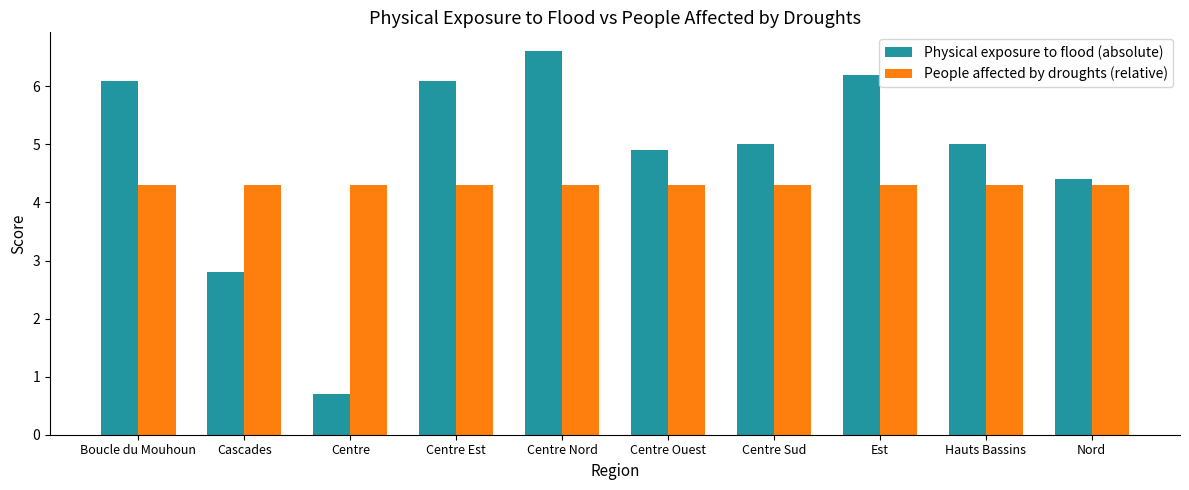

List the series in order of their peak value, lowest first.

People affected by droughts (relative), Physical exposure to flood (absolute)